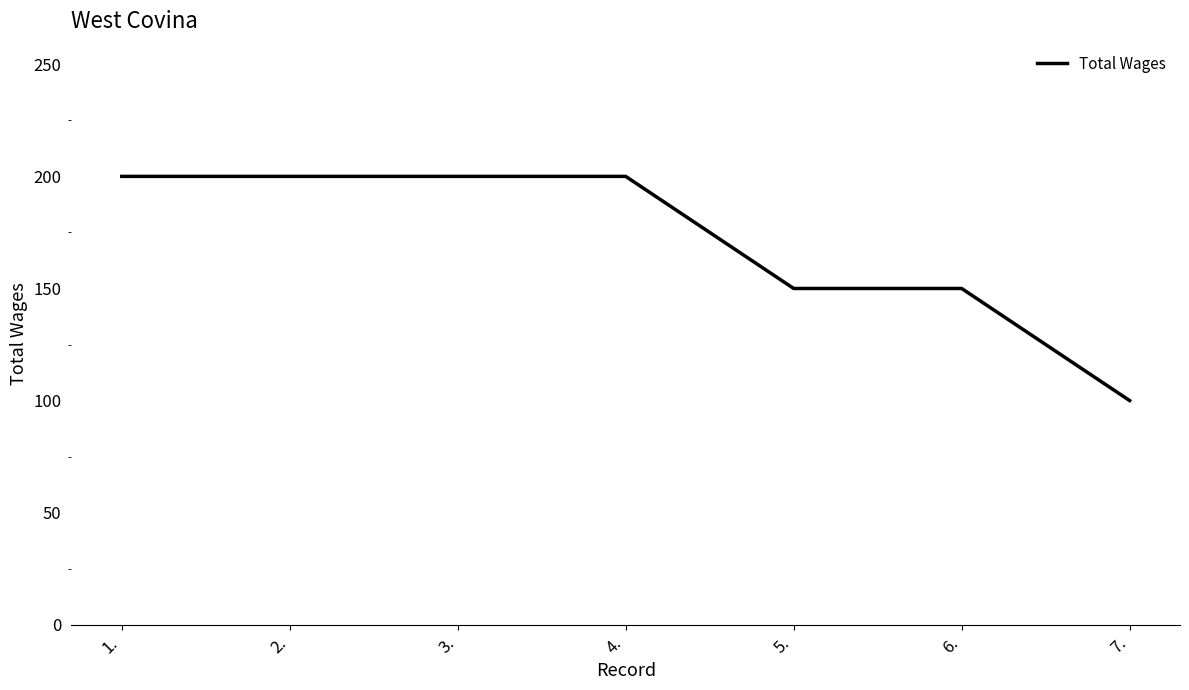

Read the value at 7..

100